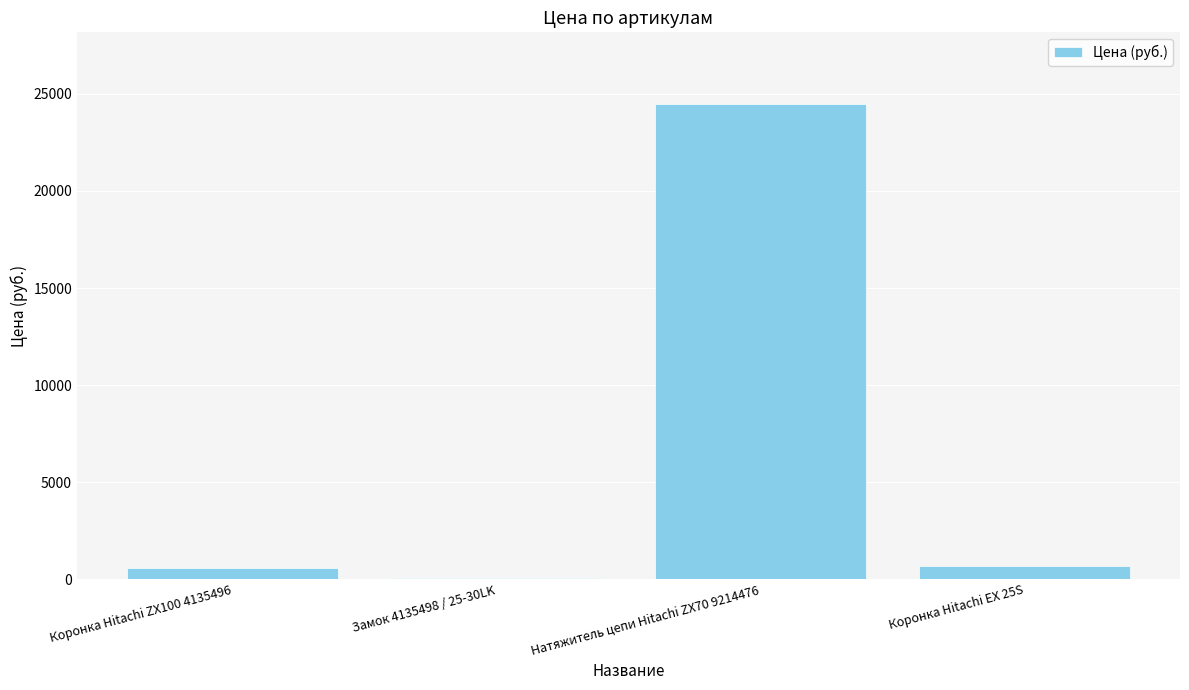

Is it true that the value at Коронка Hitachi ZX100 4135496 is 570?

True